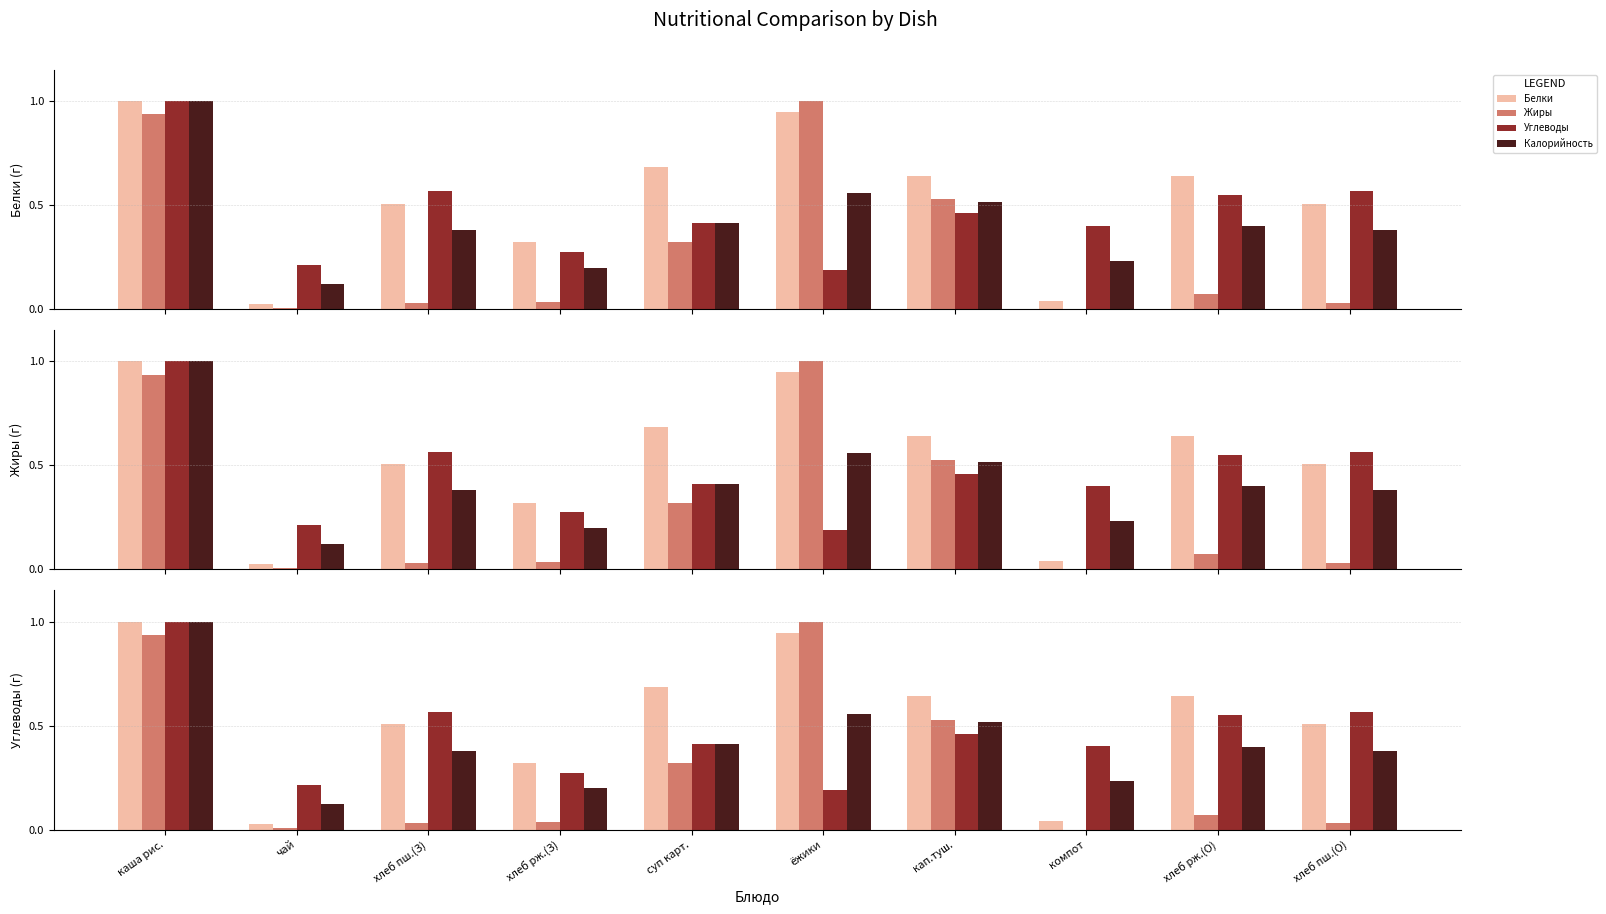

Between хлеб рж.(З) and каша рис., which is larger?

каша рис.